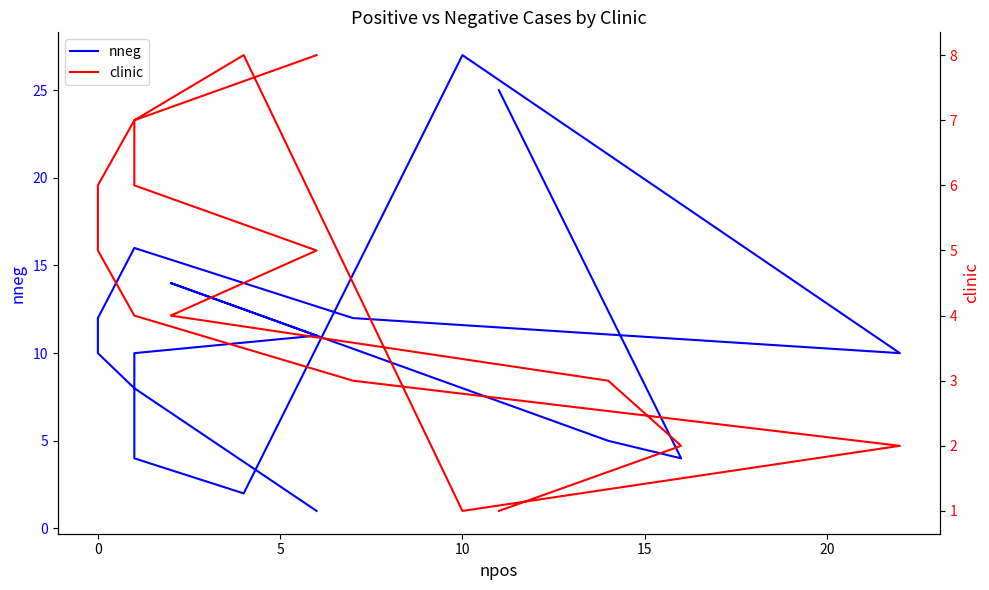

List the series in order of their peak value, lowest first.

clinic, nneg